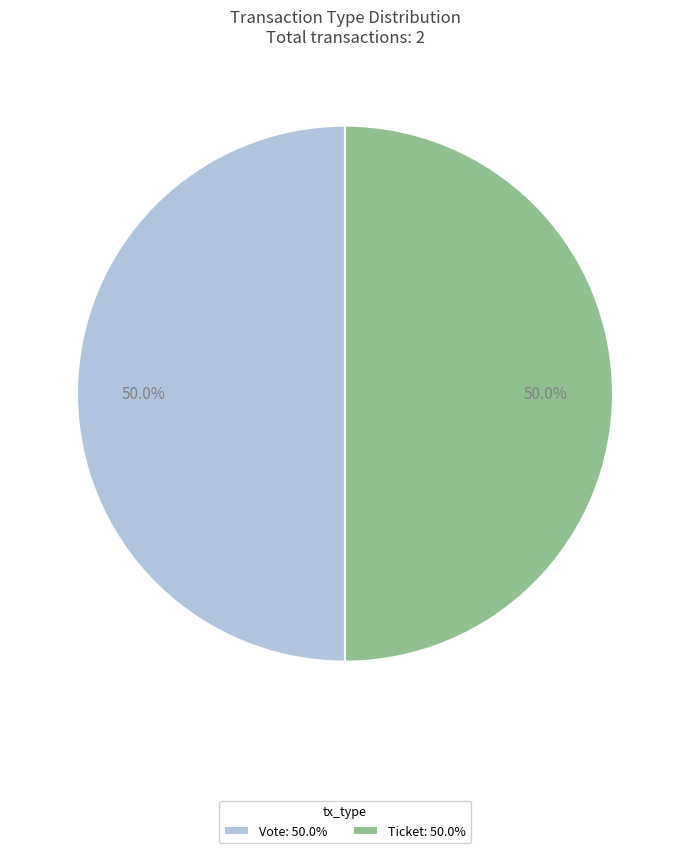

What percentage do Ticket: 50.0% and Vote: 50.0% together represent?

100.0%